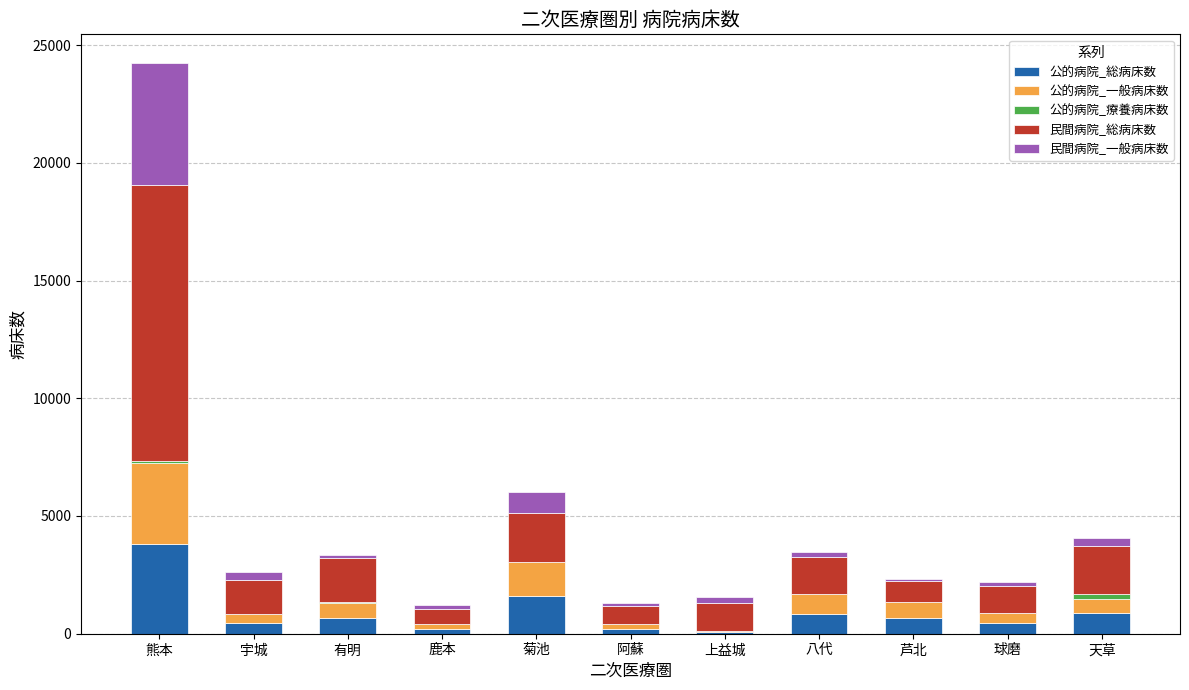

Are the bars grouped side by side (vs. stacked)?

No